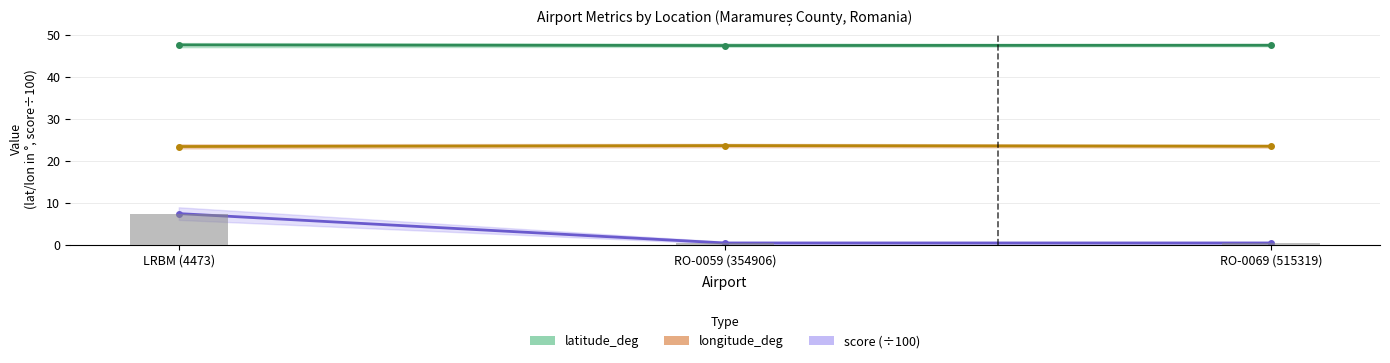

What is the label of the 2nd bar from the left?

RO-0059 (354906)